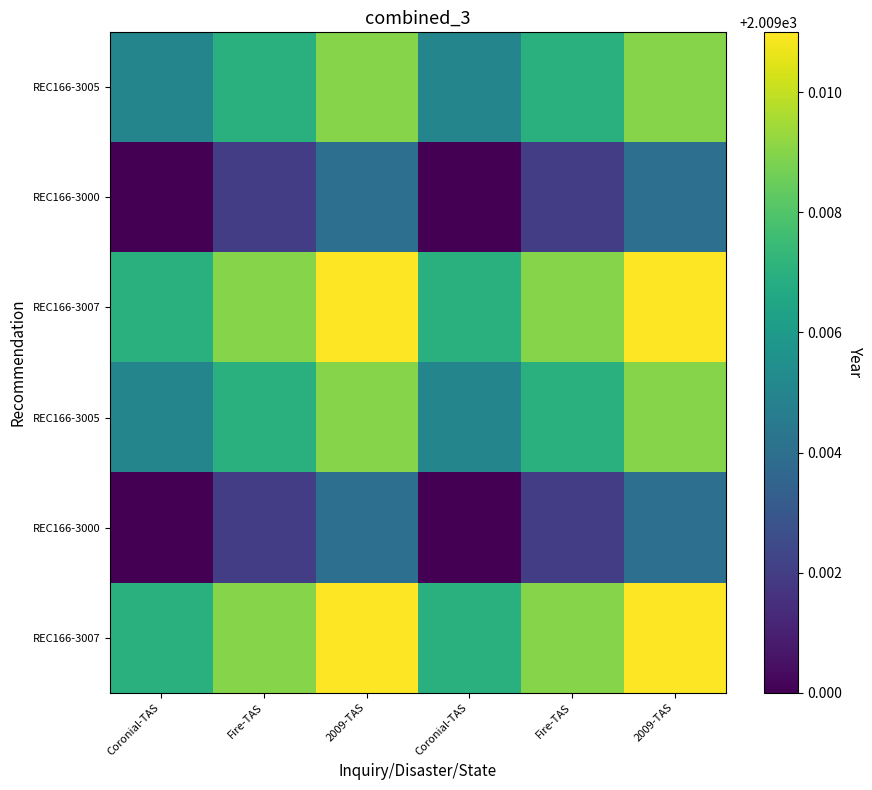

At which category is the sum across all series the highest?

2009-TAS